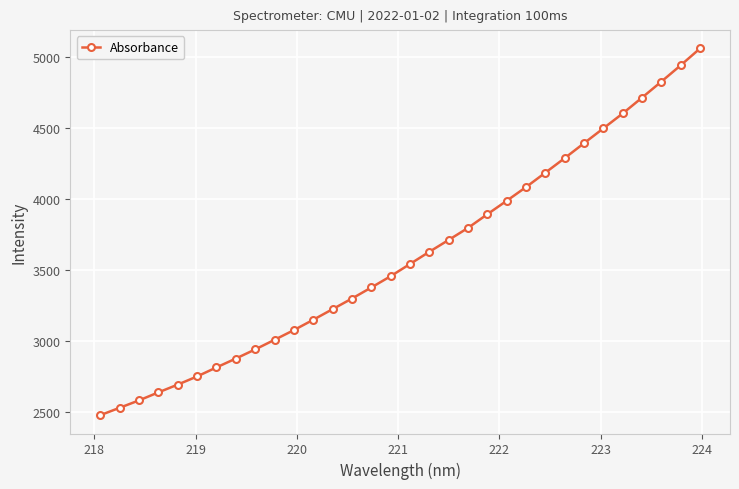

Reading left to right, list all the values displayed in this chart.

2480.4	2532.2	2584.2	2640.4	2695.1	2752.5	2816.0	2878.1	2942.4	3009.9	3078.2	3150.7	3225.3	3299.8	3377.6	3456.9	3542.7	3628.4	3711.8	3796.3	3892.6	3986.9	4083.2	4184.5	4286.7	4391.6	4495.9	4600.5	4711.8	4824.3	4938.9	5057.3